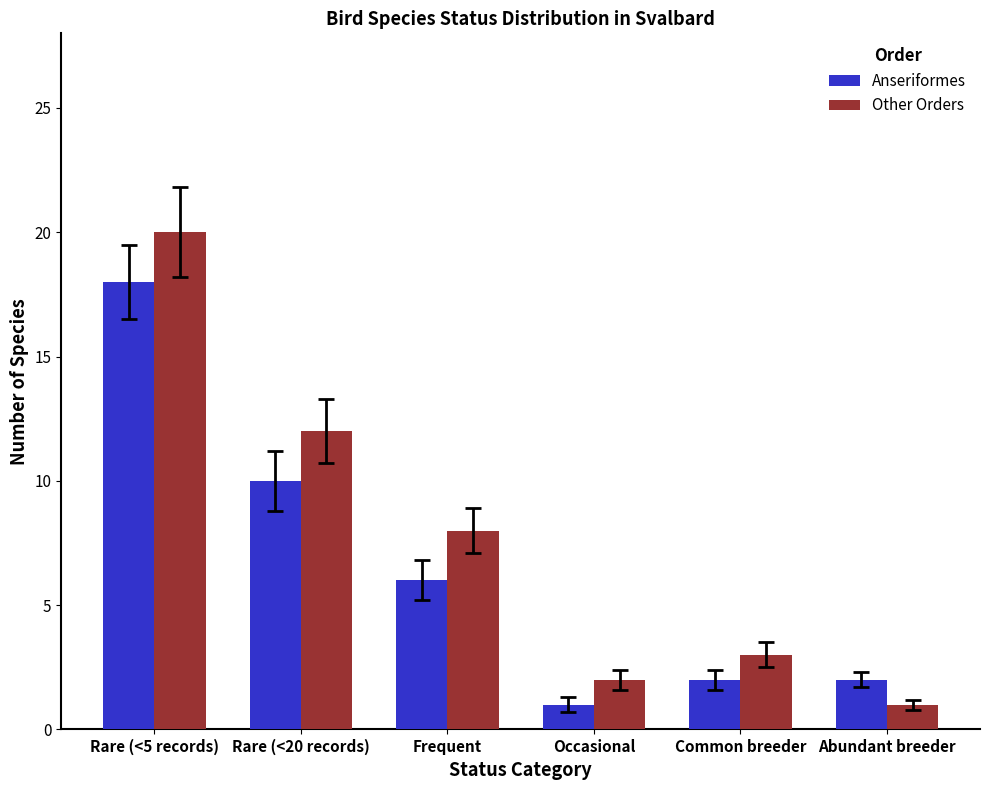

What is the sum of all Other Orders values?

46